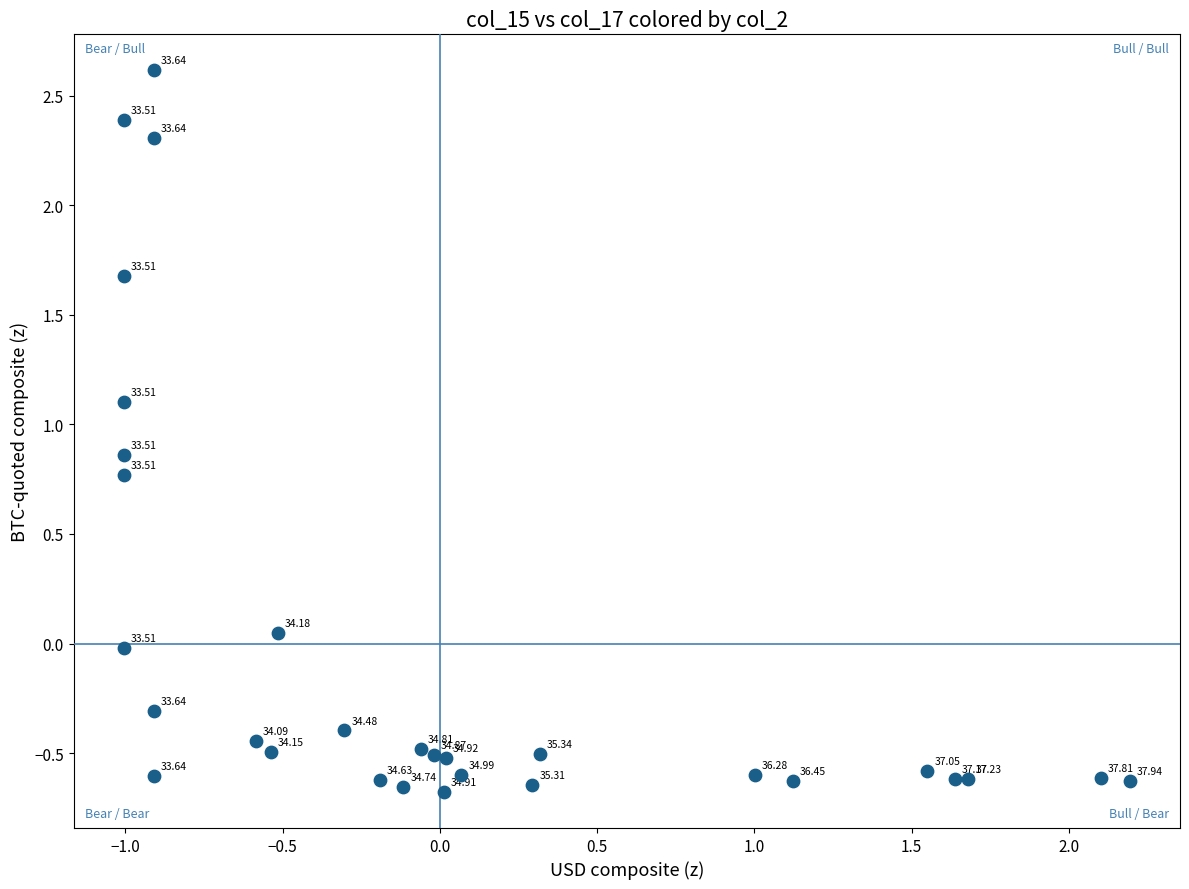

What is the range of Y values (max minus min)?

3.3